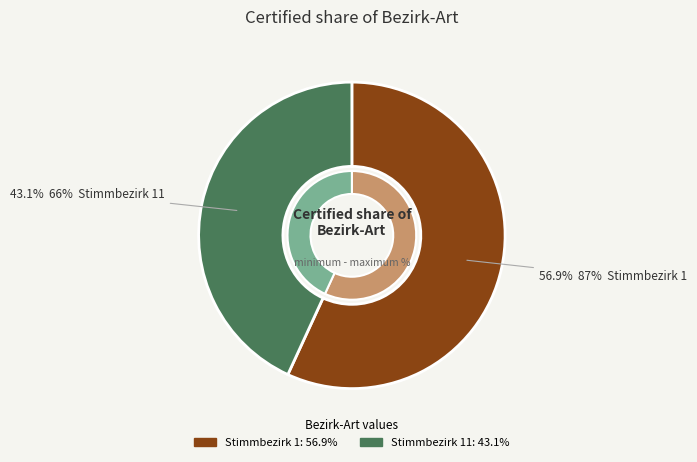

What percentage is NOT represented by Stimmbezirk 1?

43.1%